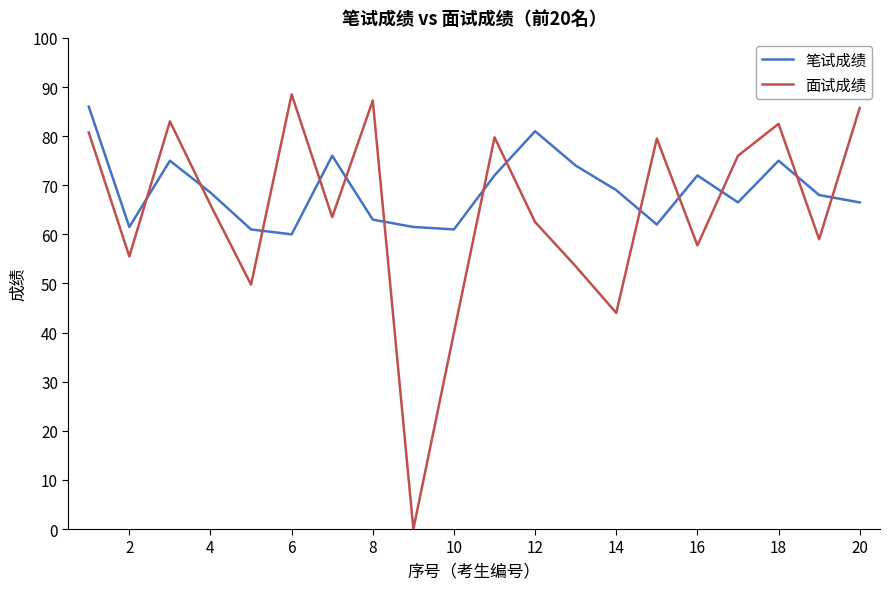

Which series has the largest total across all categories?

笔试成绩